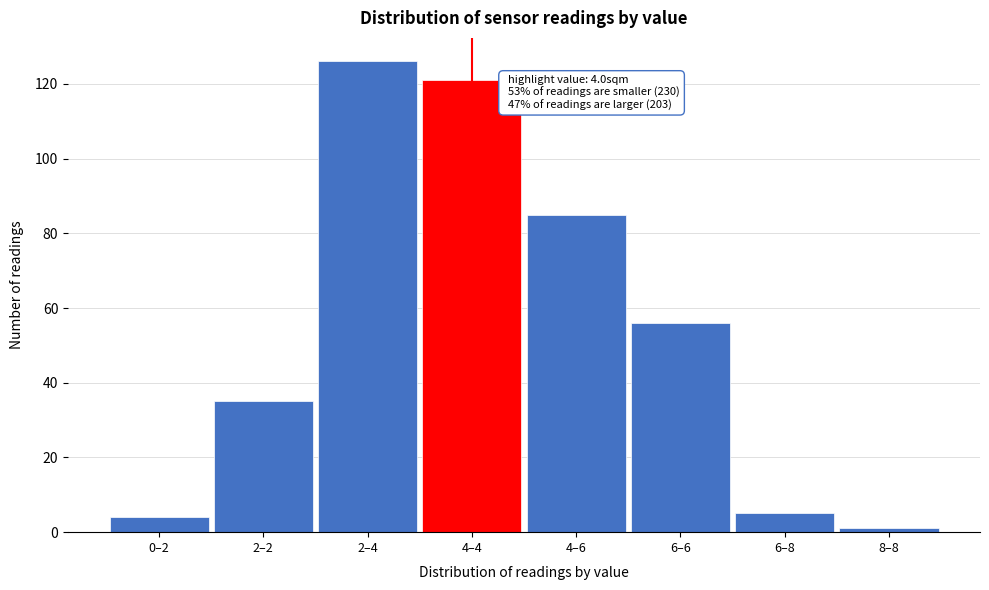

Reading left to right, extract all data points from this chart.

0–2=4	2–2=35	2–4=126	4–4=121	4–6=85	6–6=56	6–8=5	8–8=1